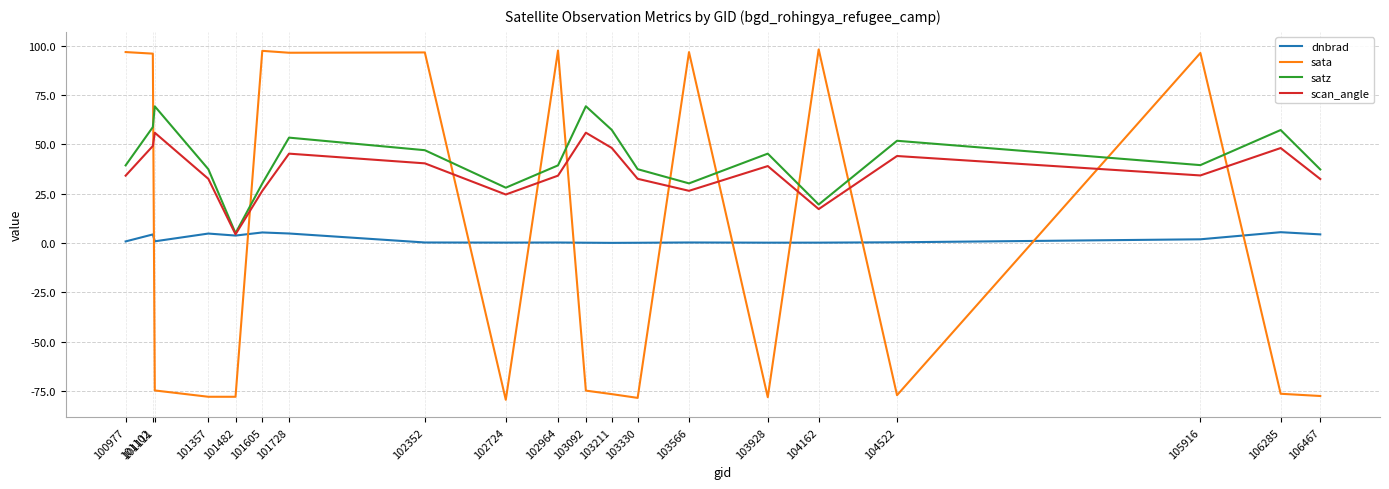

What is the spread (max minus min) of values at 101102?

91.5